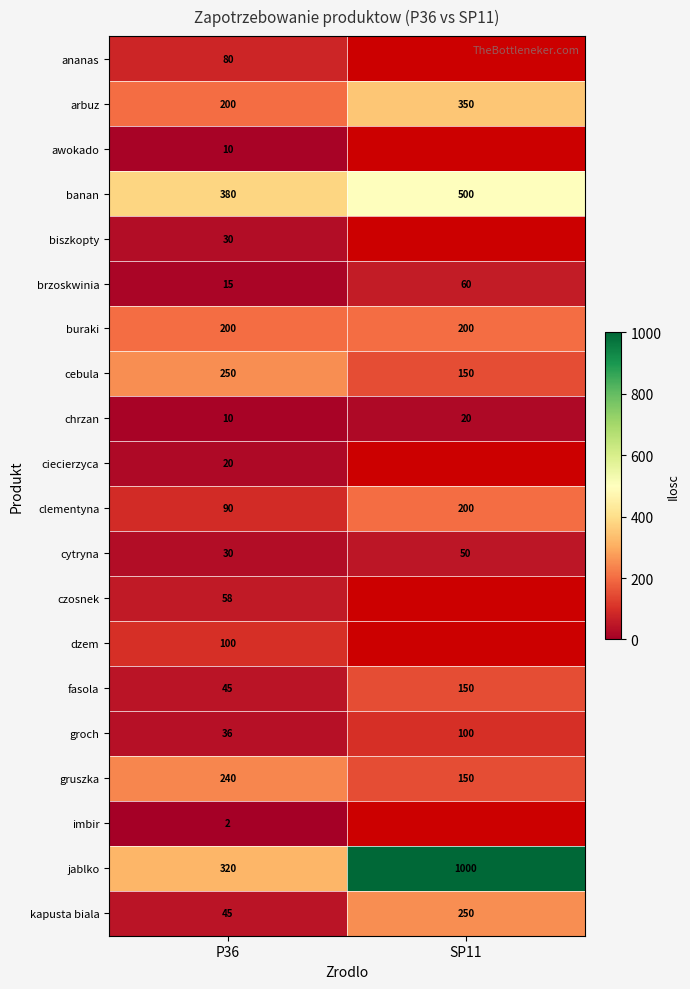

What is the sum of all cytryna values?

80